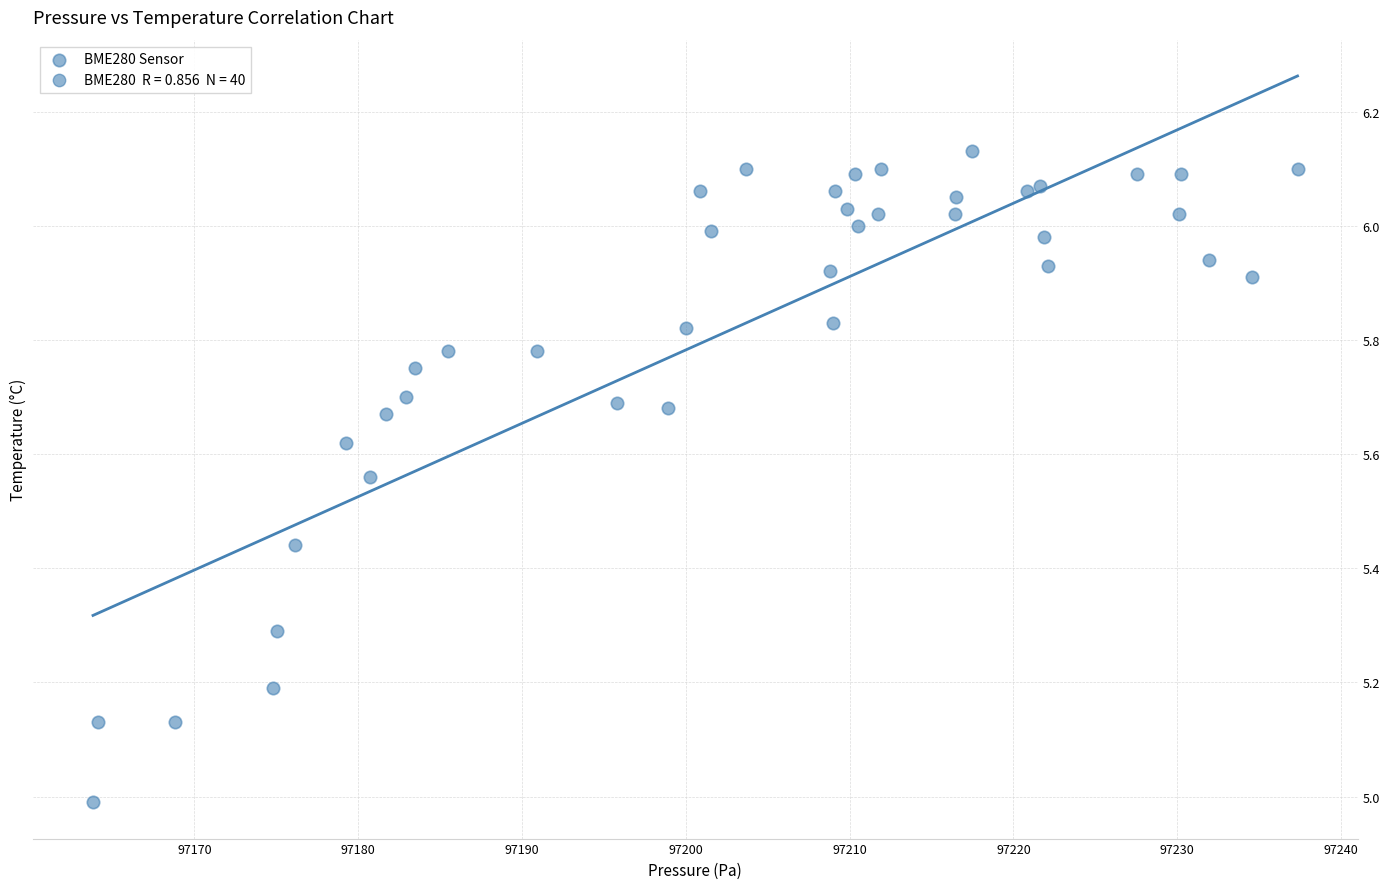

What is the range of Y values (max minus min)?

1.1